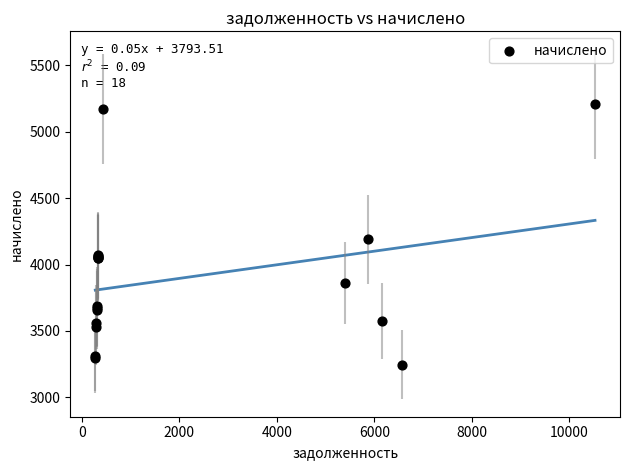

What Y value in the scatter plot is closest to 4226?

4189.7